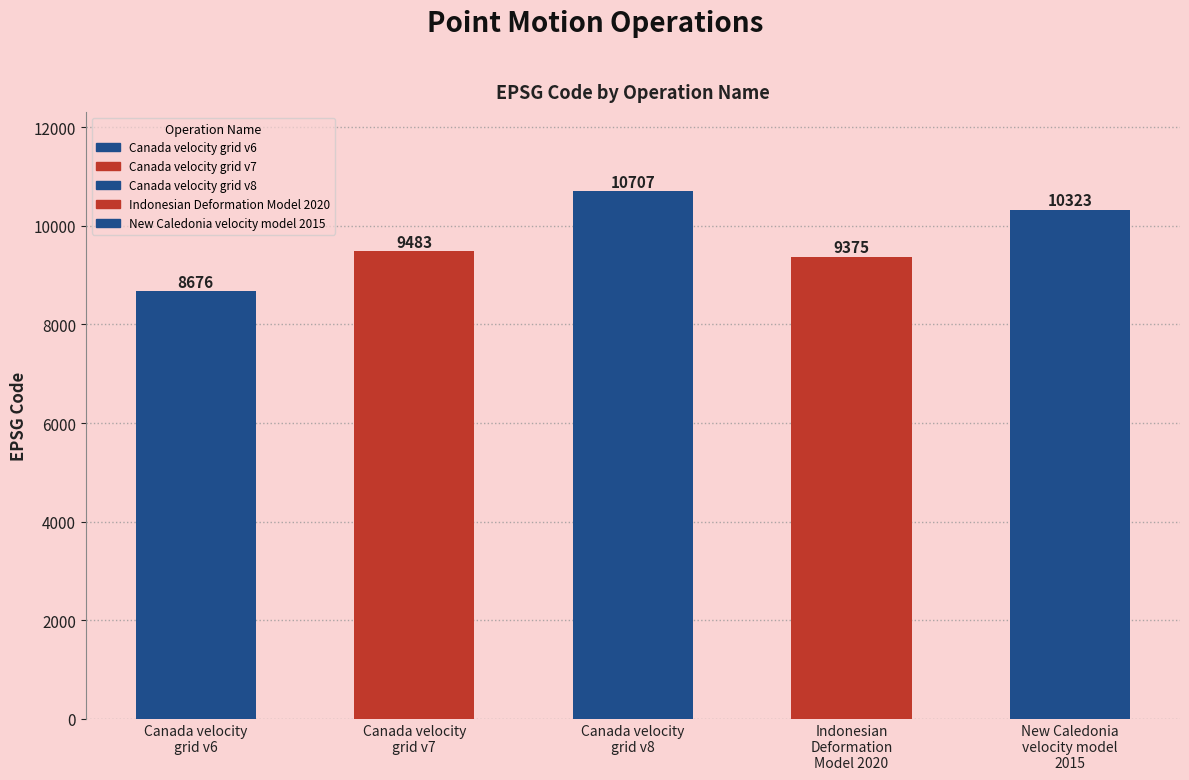

How many values are below 9483?

2